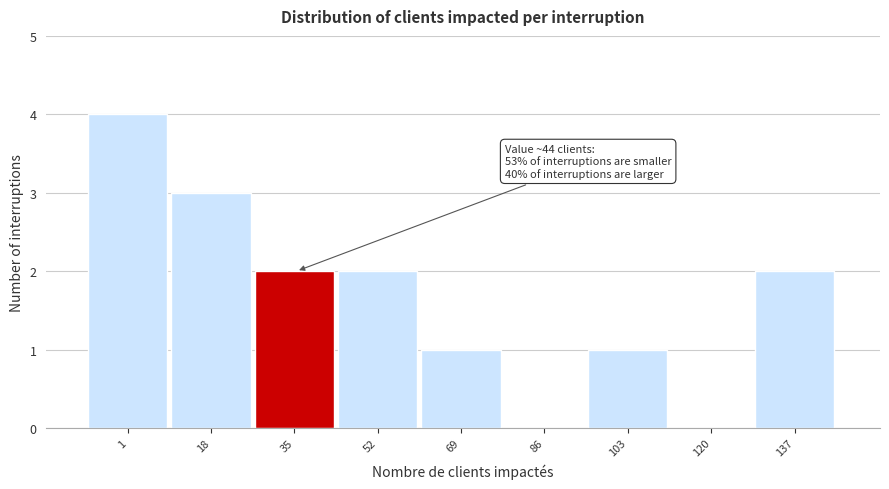

Reading left to right, transcribe all the data shown in this chart.

1=4	18=3	35=2	52=2	69=1	86=0	103=1	120=0	137=2